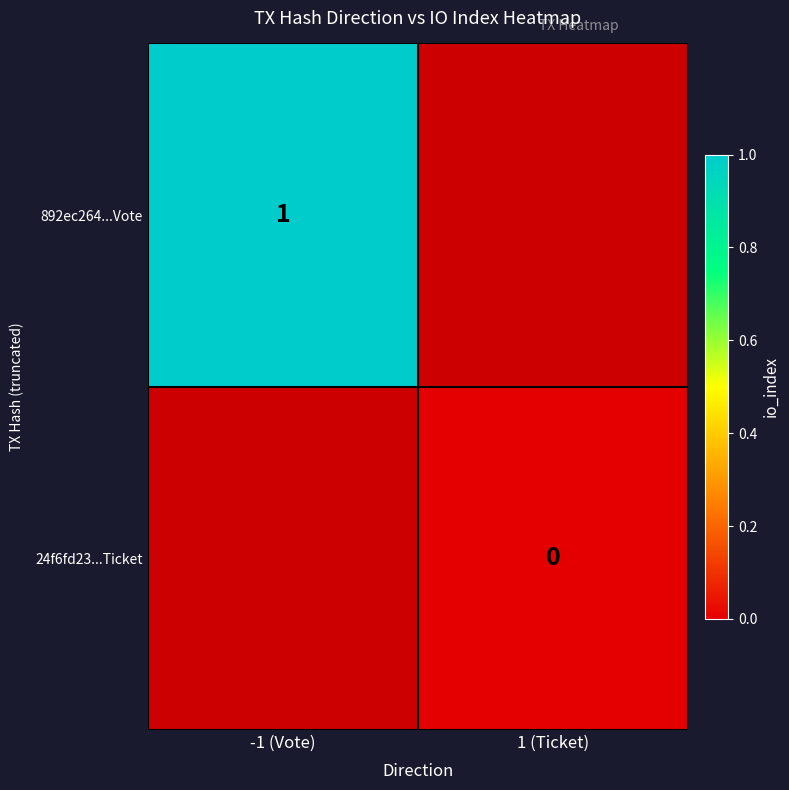

The 892ec264...Vote series shows 2 at -1 (Vote). True or false?

False